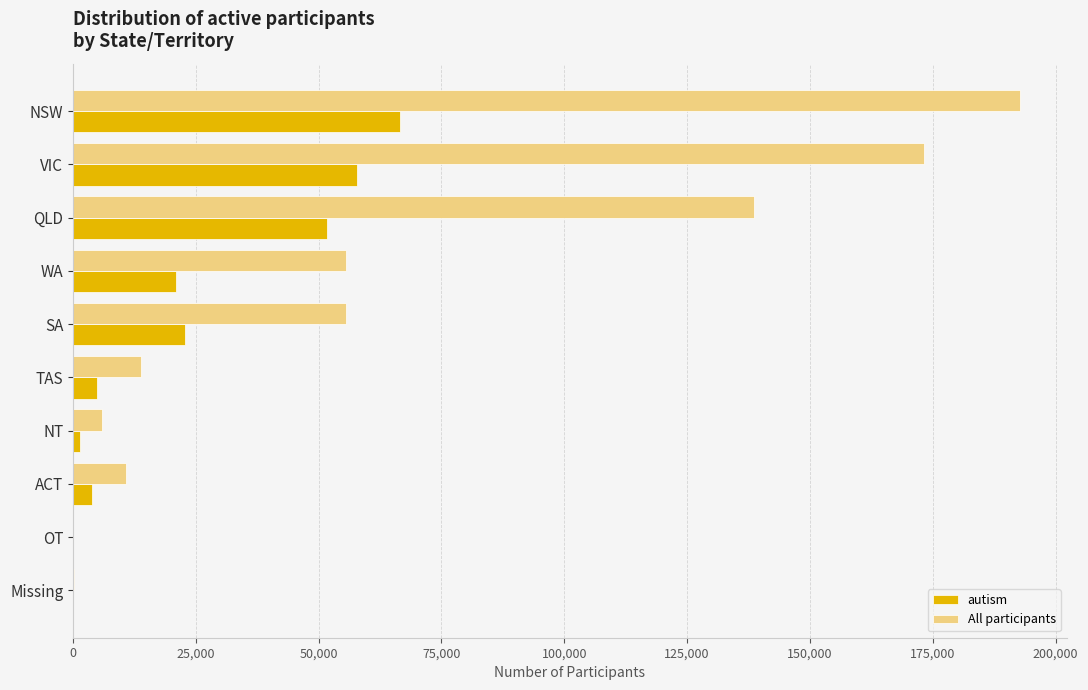

At which category is the sum across all series the highest?

NSW